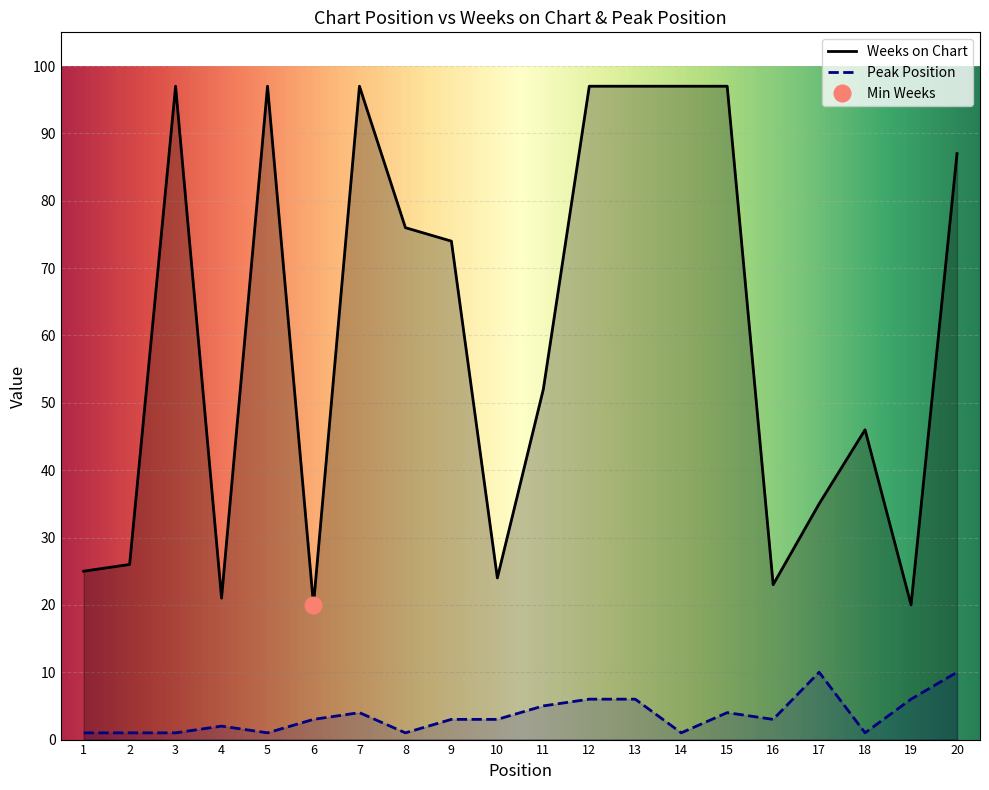

Which category has the highest value in the Weeks on Chart series?

3